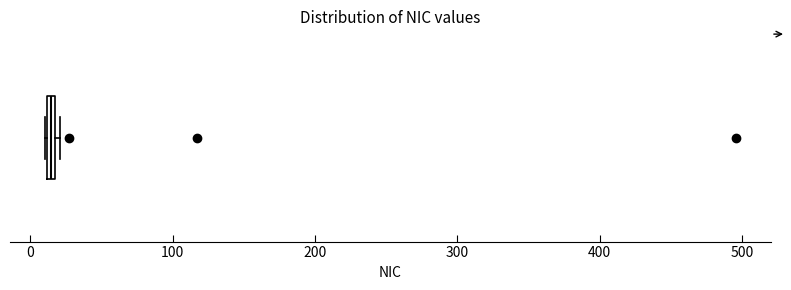

Where is the right edge of the box on the x-axis? The values are not printed on the chart, so give them approximately, as read against the axis.

20